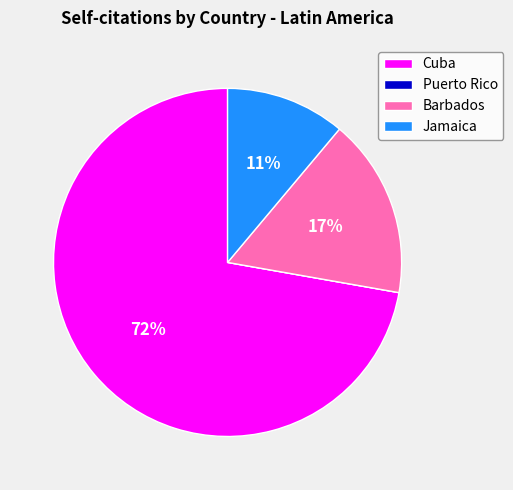

Which has a higher value, Barbados or Cuba?

Cuba